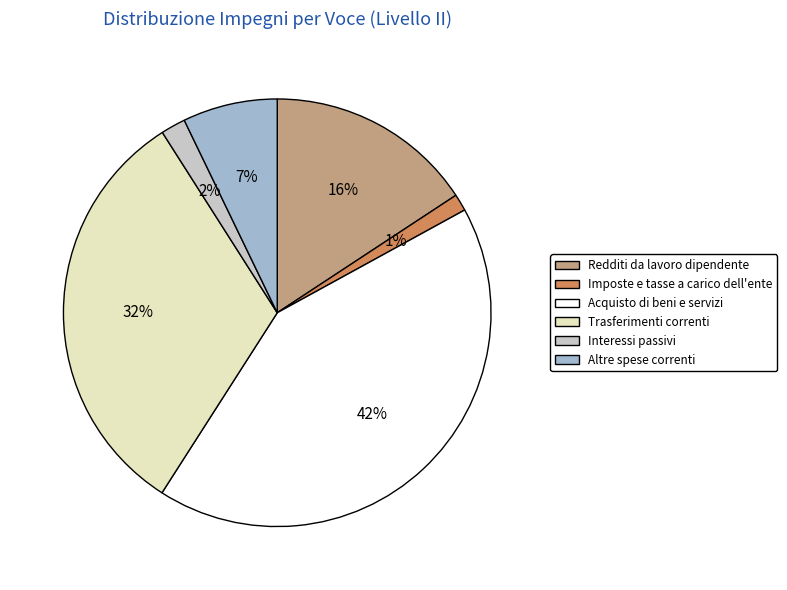

Which slice is the smallest?

Imposte e tasse a carico dell'ente